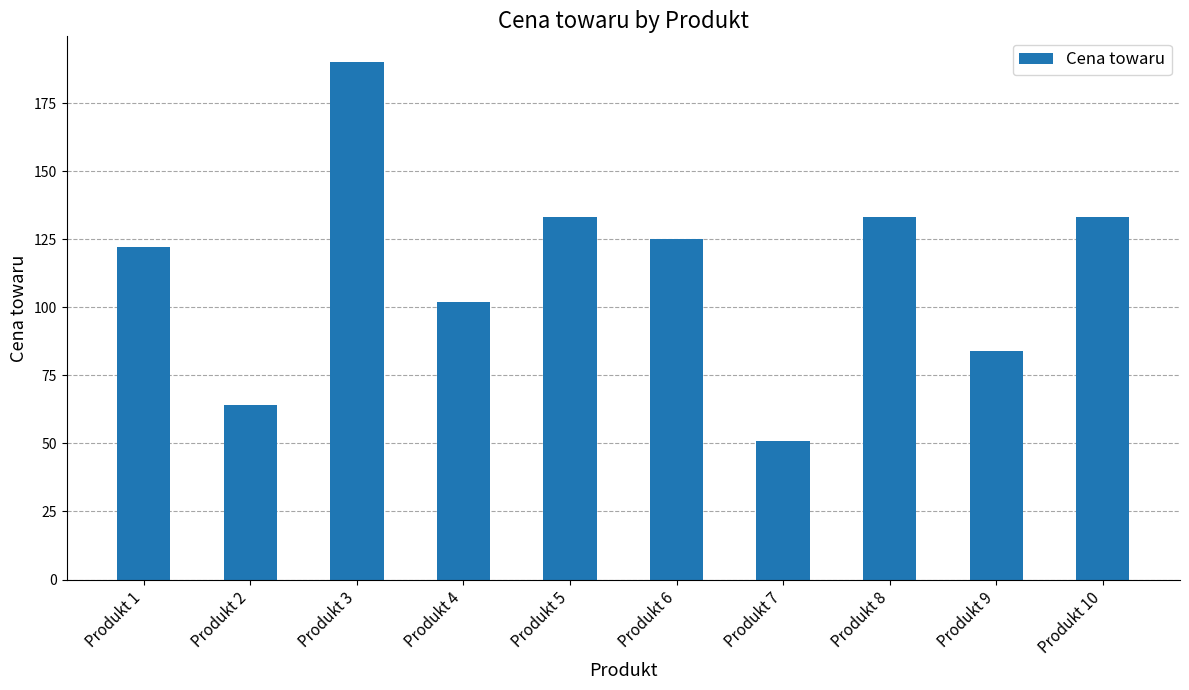

Reading right to left, list all the values displayed in this chart.

Produkt 10=133	Produkt 9=84	Produkt 8=133	Produkt 7=51	Produkt 6=125	Produkt 5=133	Produkt 4=102	Produkt 3=190	Produkt 2=64	Produkt 1=122